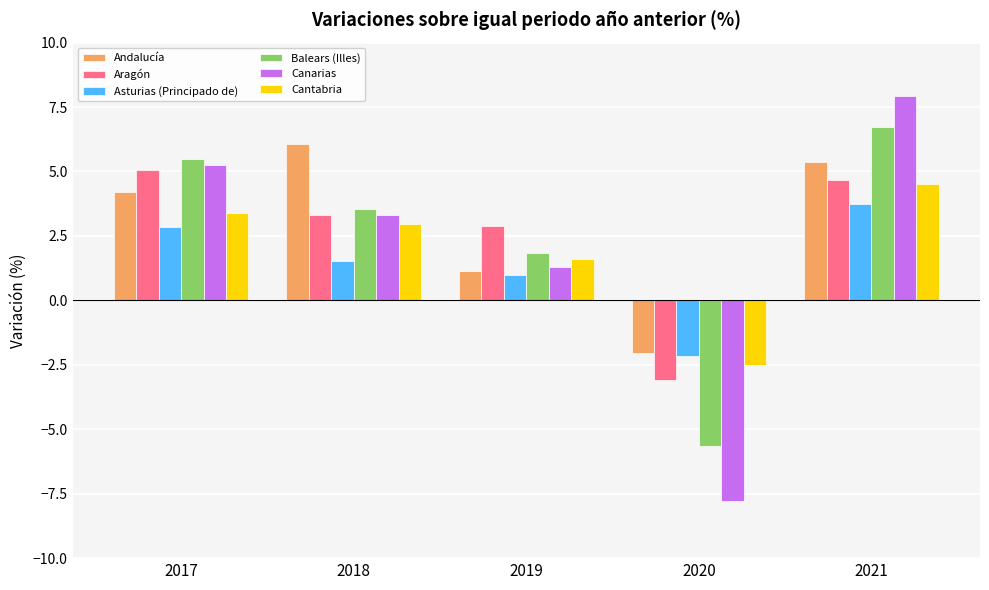

What is the highest value of the Asturias (Principado de) series?

3.7